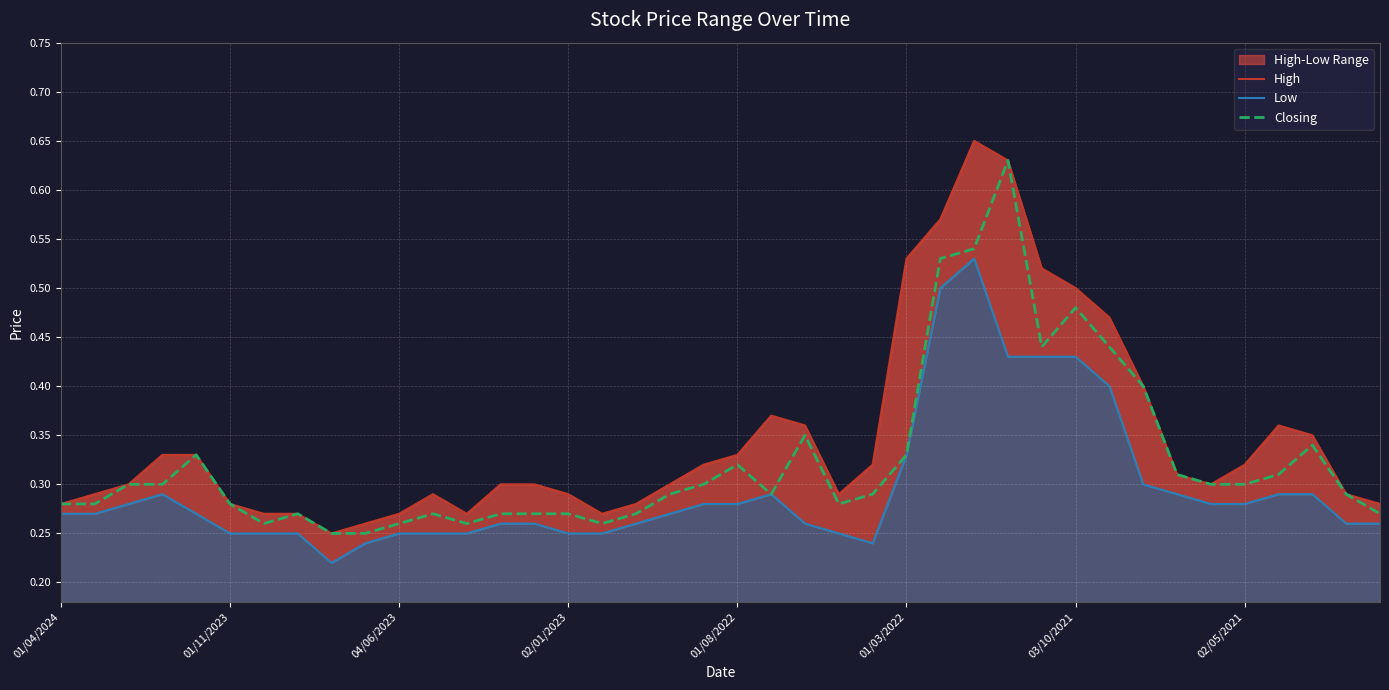

At which category is the sum across all series the highest?

27